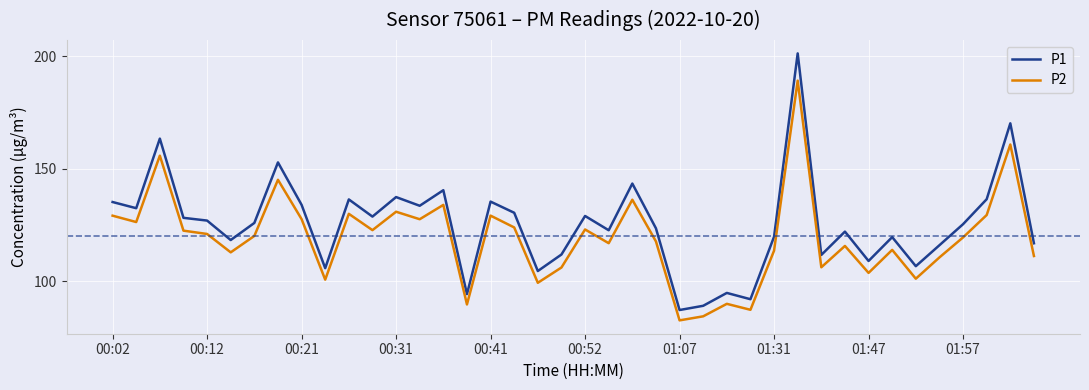

True or false: P1 and P2 intersect in this chart.

False